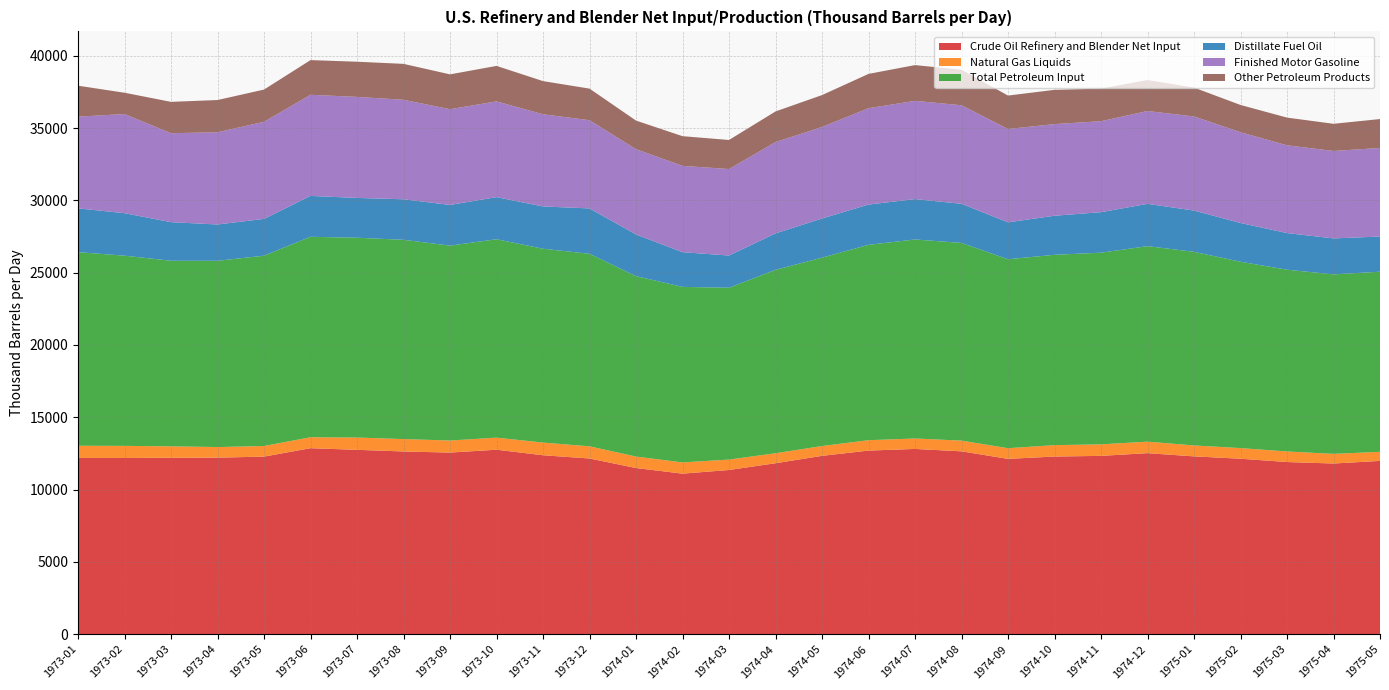

Reading right to left, list all the values displayed in this chart.

Crude Oil Refinery and Blender Net Input: 11983.3	11803.5	11905.0	12134.9	12296.5	12518.8	12331.6	12285.6	12123.7	12644.5	12811.0	12697.1	12333.3	11823.0	11355.1	11102.2	11490.5	12149.6	12374.1	12757.8	12559.6	12635.5	12749.5	12862.3	12280.7	12208.0	12200.7	12187.3	12190.4
Natural Gas Liquids: 628.2	667.3	731.0	734.0	756.2	795.5	794.8	787.7	738.3	741.6	722.9	717.5	678.4	690.4	720.0	776.8	793.8	841.8	876.3	834.9	833.1	858.1	849.0	756.6	733.0	732.7	790.2	835.5	839.1
Total Petroleum Input: 12454.0	12410.8	12569.6	12886.0	13388.5	13518.3	13254.3	13162.2	13066.3	13670.2	13761.1	13510.1	13027.5	12680.1	11882.5	12137.0	12474.7	13314.0	13404.3	13718.1	13476.9	13778.8	13816.6	13861.5	13160.2	12879.9	12833.4	13151.6	13388.5
Distillate Fuel Oil: 2431.2	2486.5	2531.6	2678.8	2852.2	2924.5	2800.6	2699.9	2551.5	2704.9	2791.8	2782.8	2704.5	2521.8	2226.3	2398.8	2880.2	3136.0	2922.4	2910.6	2812.6	2801.3	2751.6	2825.3	2543.9	2510.2	2667.1	2937.2	3027.8
Finished Motor Gasoline: 6126.4	6045.9	6069.9	6276.0	6508.6	6419.3	6291.7	6336.4	6453.0	6814.8	6792.7	6663.1	6328.6	6311.0	5982.0	5969.3	5900.0	6099.0	6375.3	6620.9	6619.3	6879.9	6986.2	6993.1	6714.4	6377.2	6149.9	6855.0	6341.0
Other Petroleum Products: 1997.6	1878.7	1913.9	1885.2	1993.2	2144.1	2253.7	2368.7	2311.2	2454.9	2471.7	2371.9	2206.4	2119.6	2008.2	2052.5	1975.5	2184.5	2291.9	2453.3	2408.5	2483.0	2432.4	2398.1	2226.7	2228.7	2168.3	1473.9	2140.3